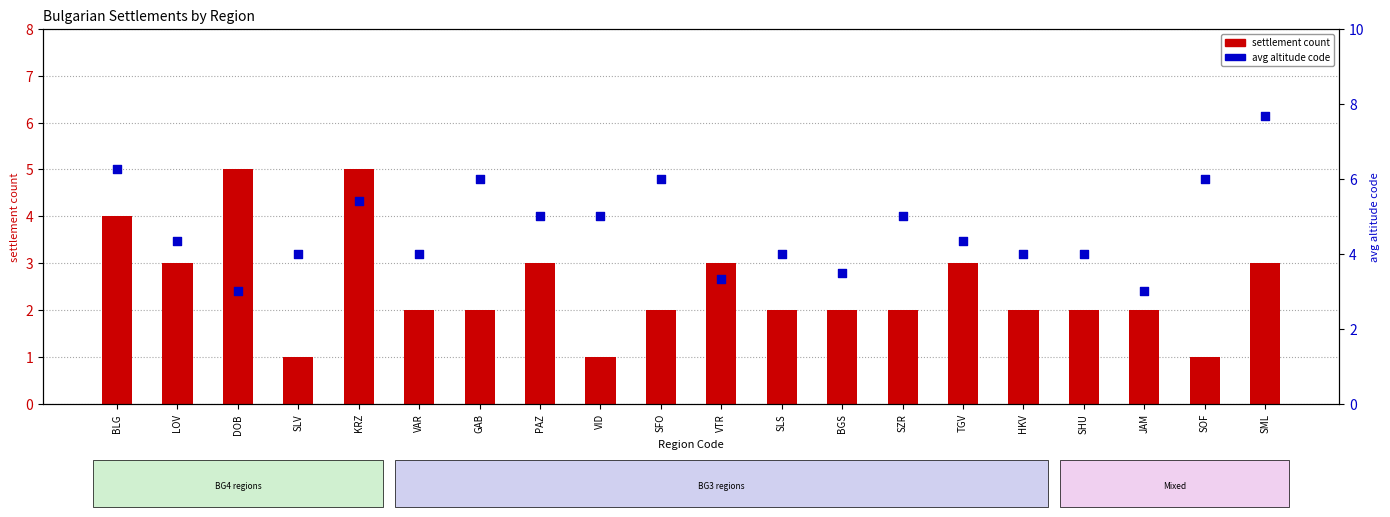

What are all the series names shown in the legend?

settlement count, avg altitude code